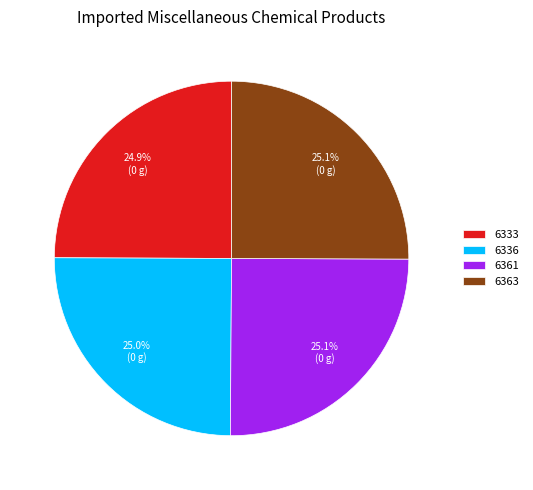

Is 6363 the majority of the pie?

No